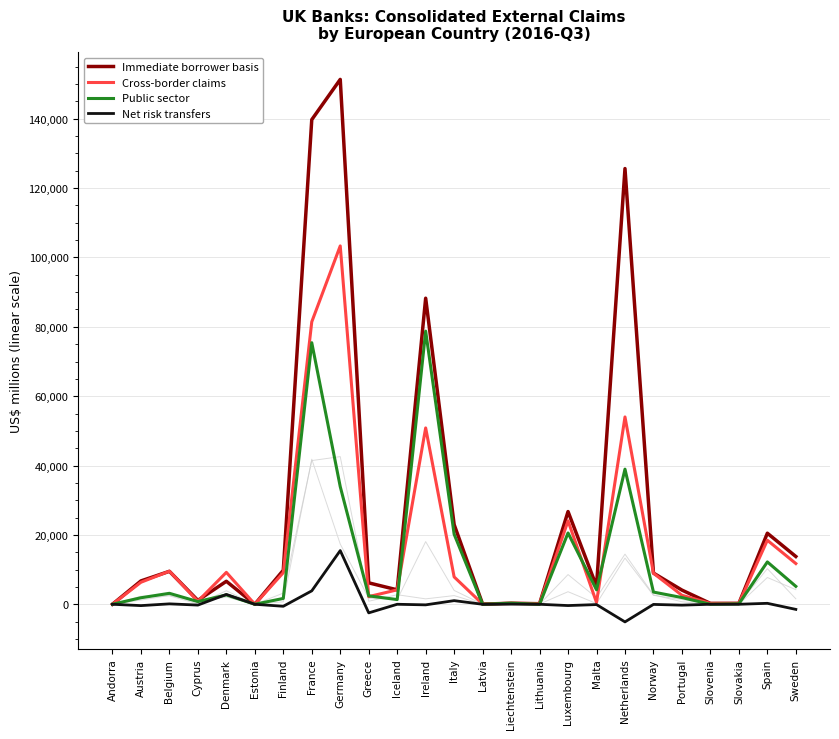

How many data points in Cross-border claims are less than 6345?

12